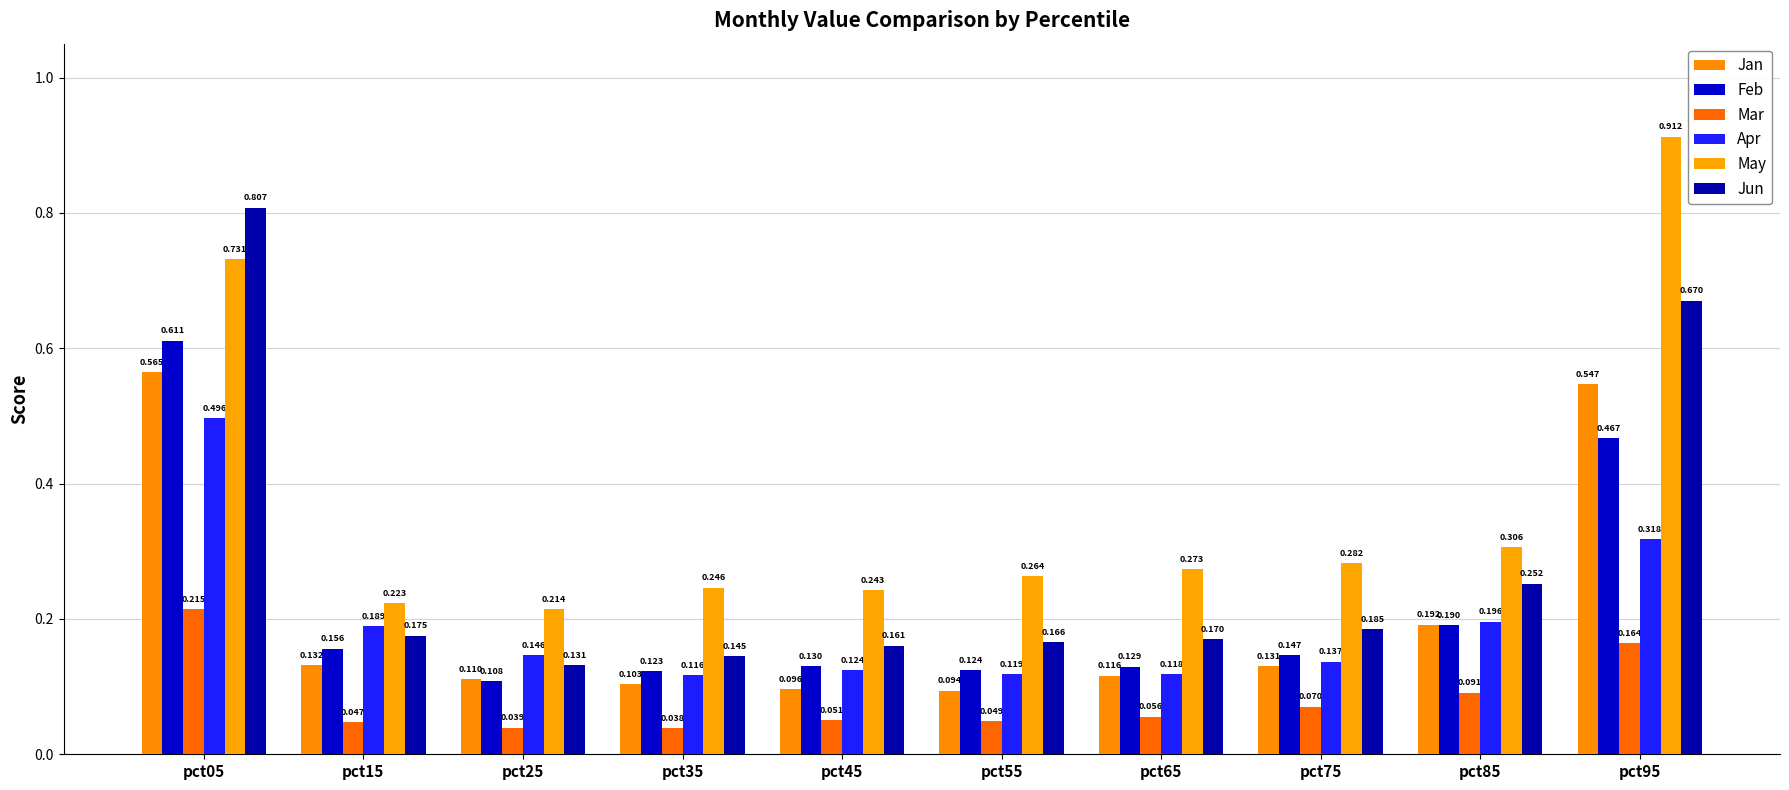

What is the maximum value for Feb?

0.6